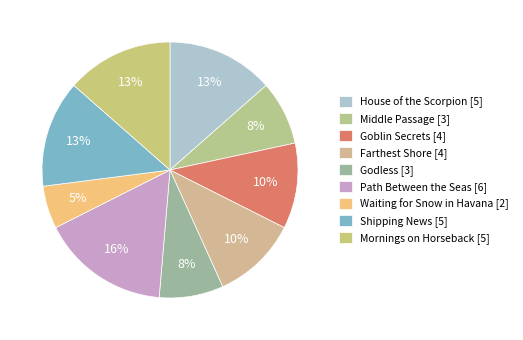

Combined, do Waiting for Snow in Havana and Farthest Shore account for over 50%?

No